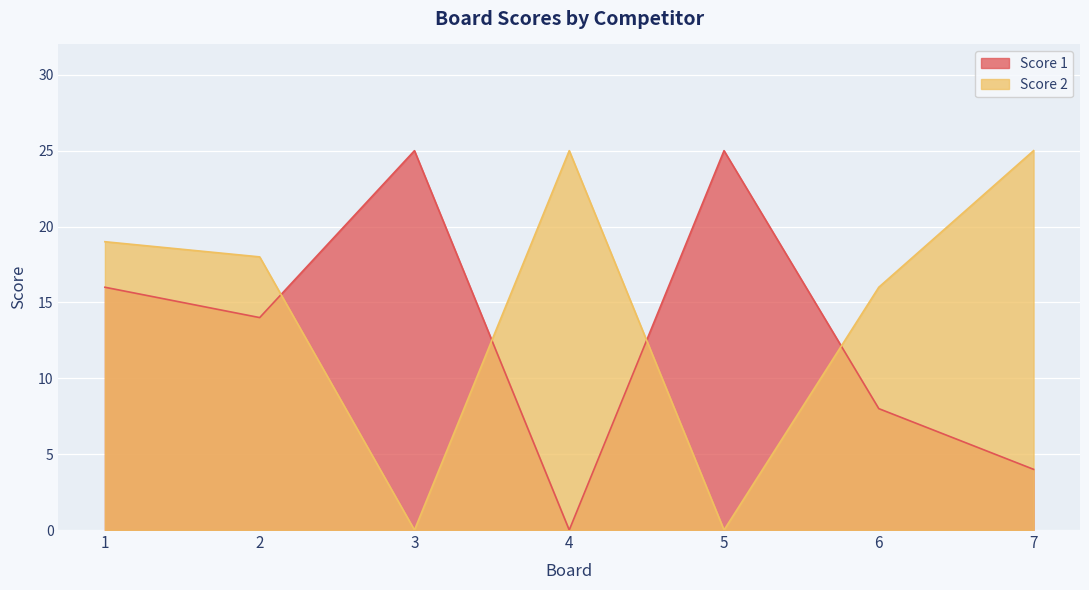

How many distinct data groups are displayed?

2